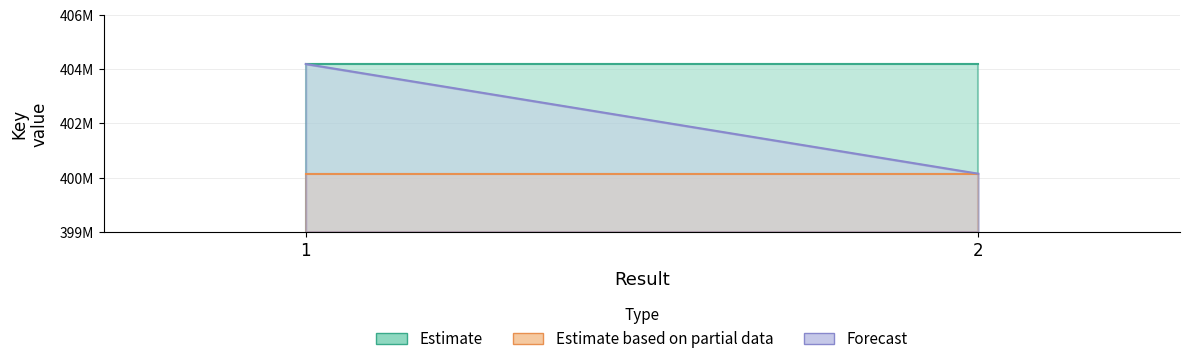

Is the value of Forecast at 2 greater than the value of Estimate based on partial data at 2?

No